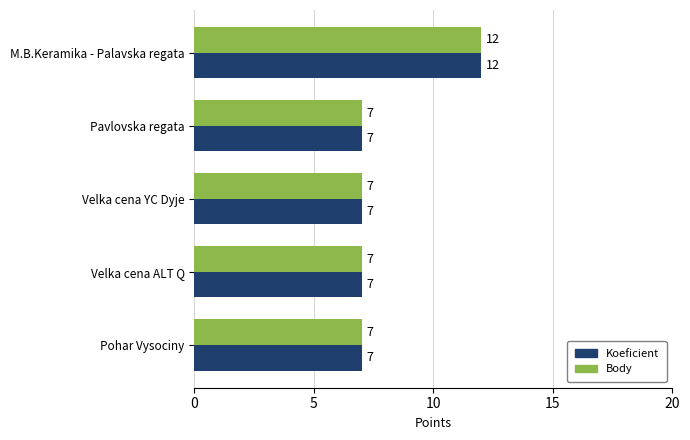

What is the greatest value displayed?

12